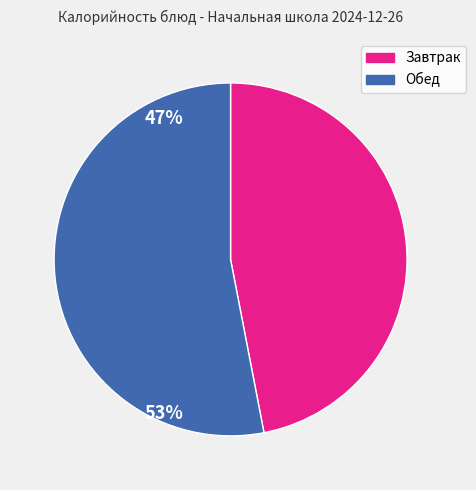

Does any single category account for the majority?

Yes